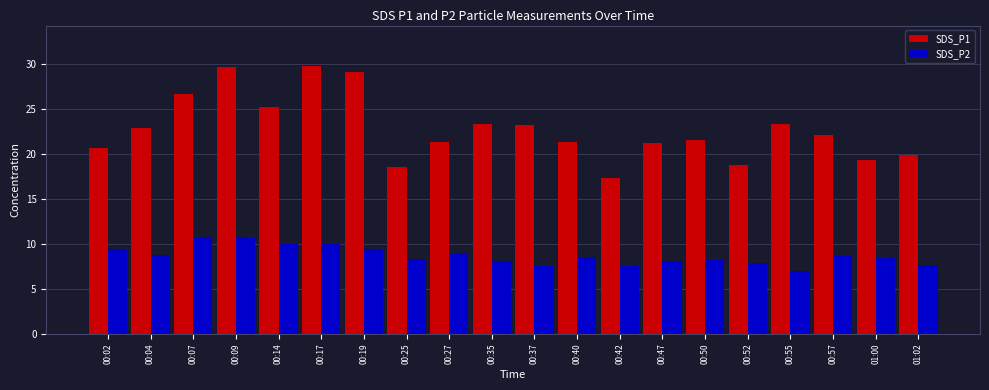

The value of SDS_P1 at 00:04 is 9.7. True or false?

False